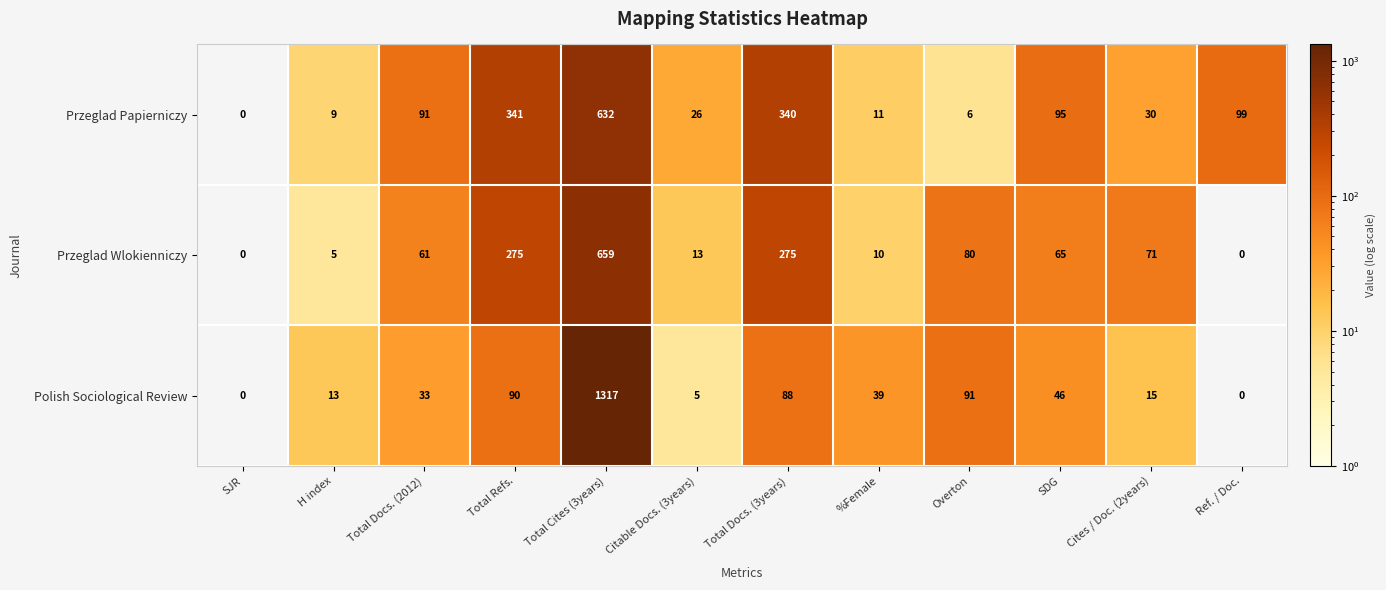

True or false: Przeglad Wlokienniczy has a value of 3 at Citable Docs. (3years).

False